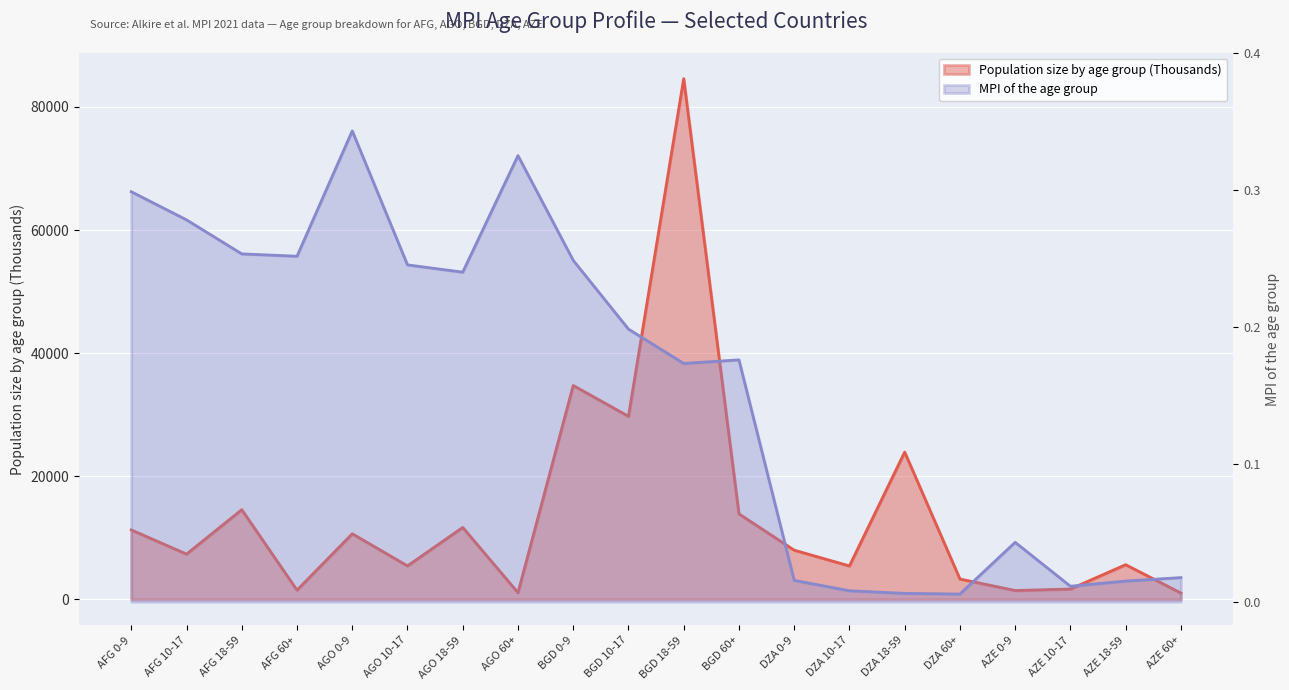

What are all the series names shown in the legend?

Population size by age group (Thousands), MPI of the age group